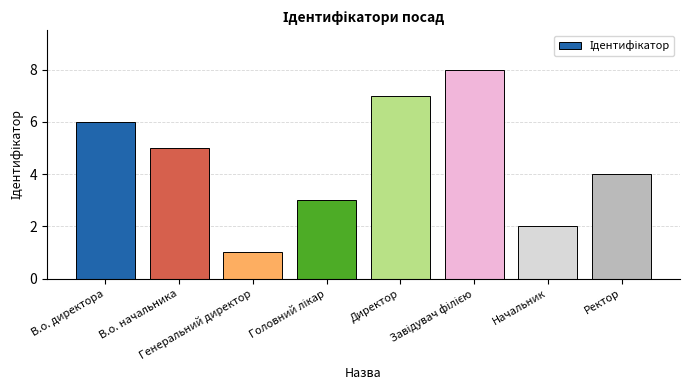

How many data points are less than 5?

4